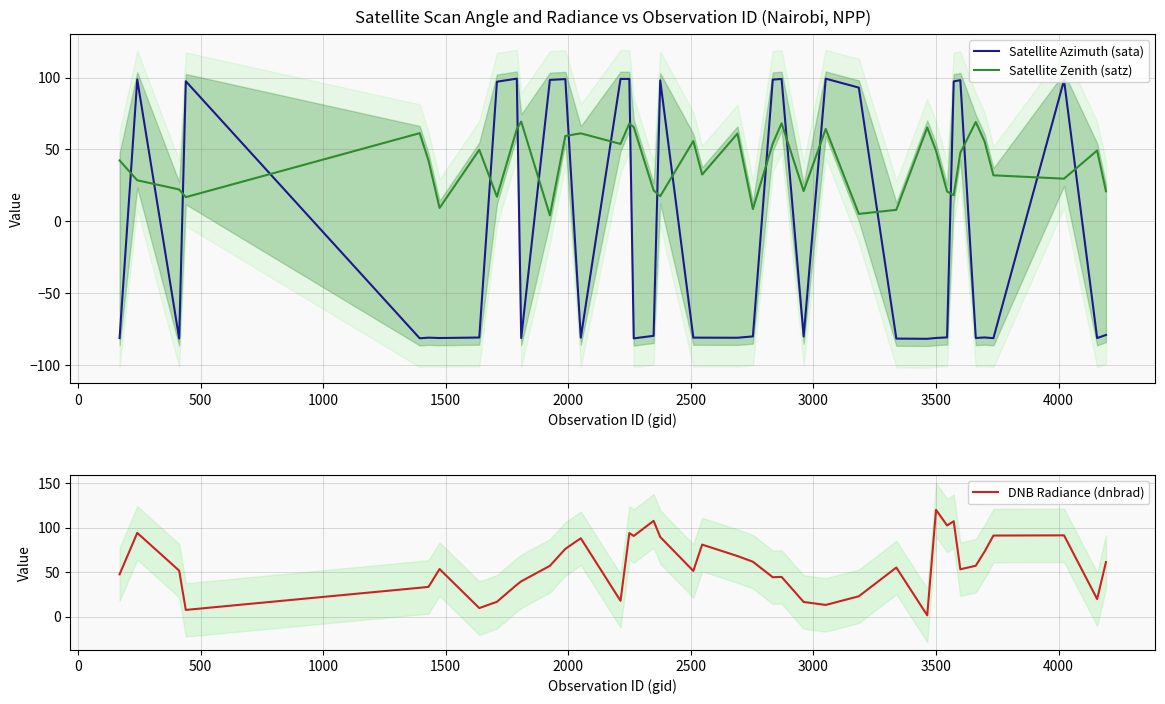

How many intersections are there between DNB Radiance (dnbrad) and Satellite Azimuth (sata)?

20